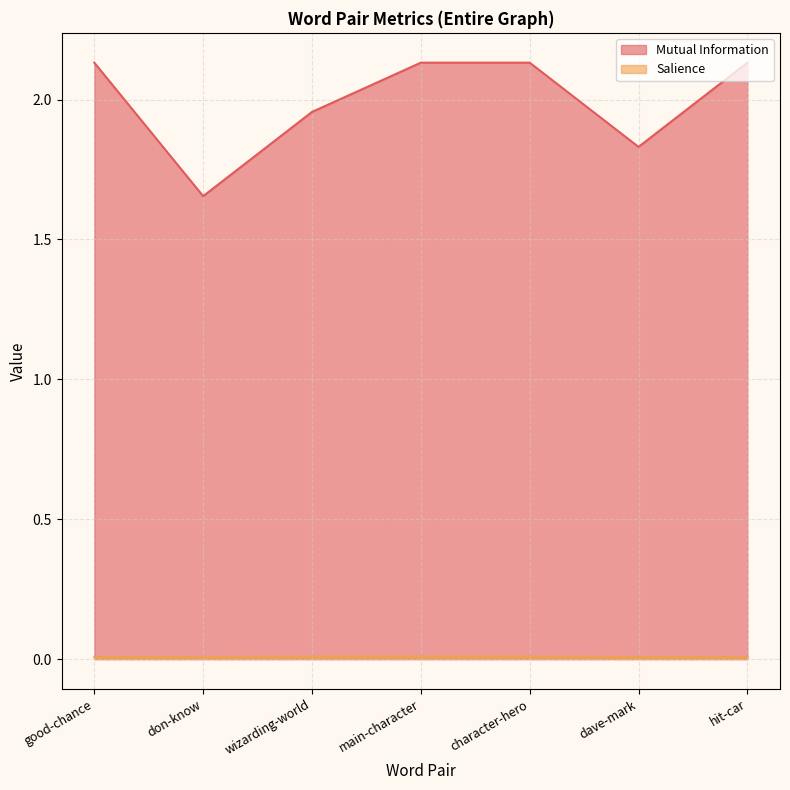

Where is the first local minimum for Mutual Information?

don-know